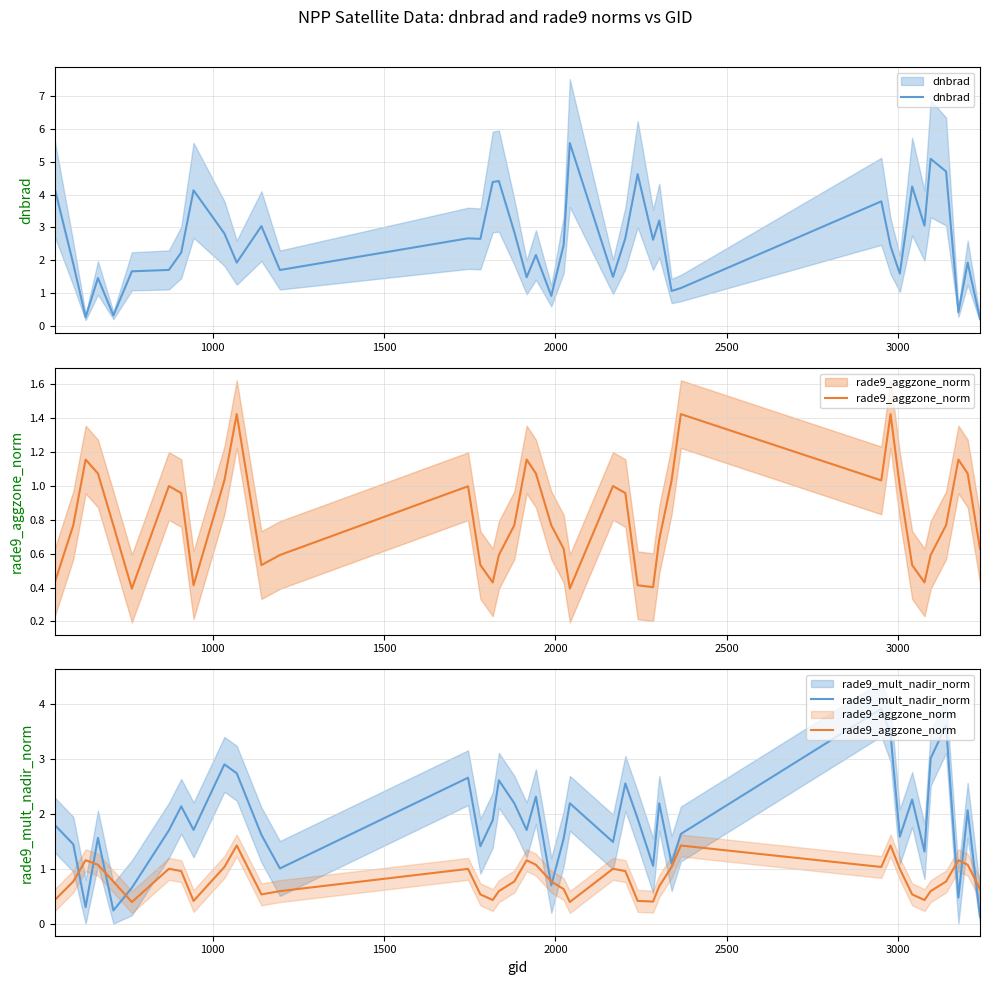

How many lines are shown in the chart?

3